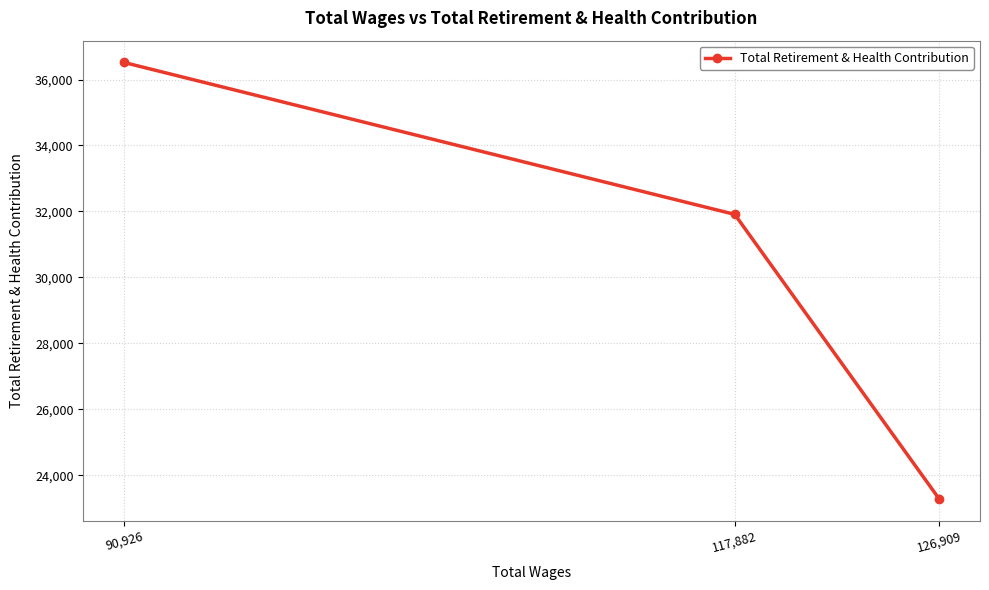

Which label corresponds to the smallest value in the chart?

126,909